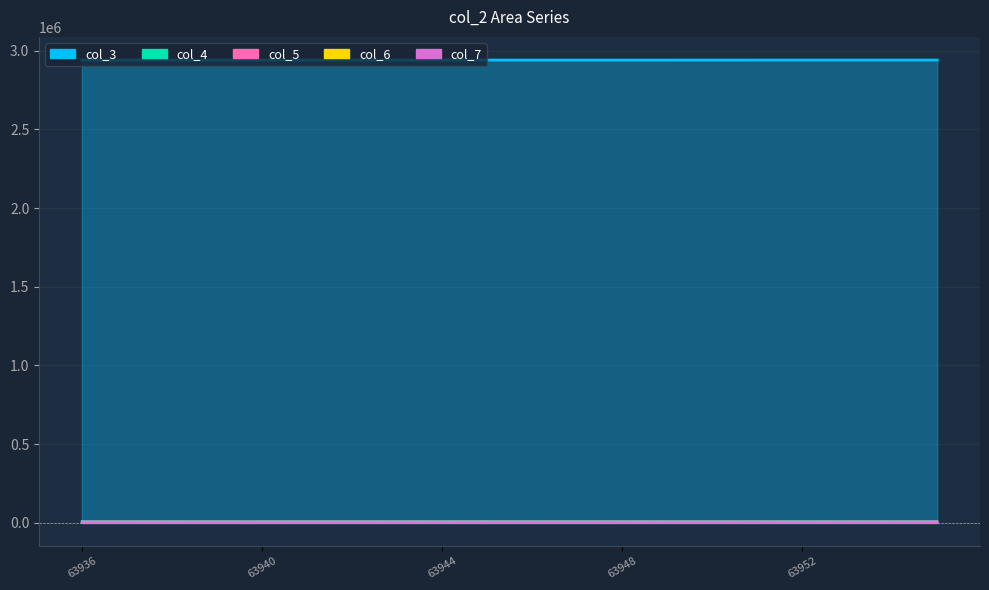

What is the value of the col_5 point at the 10th from the left?

8496